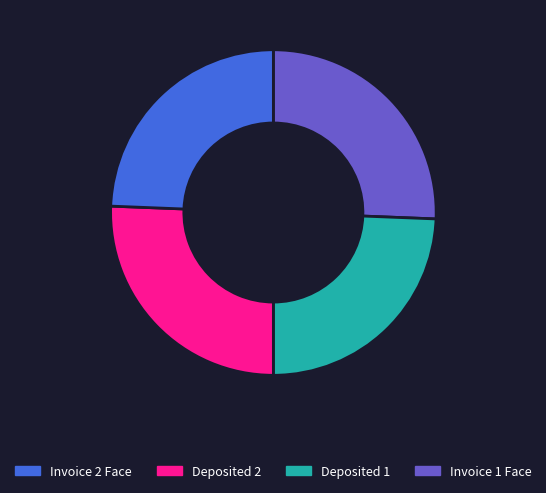

Does any single category account for the majority?

No